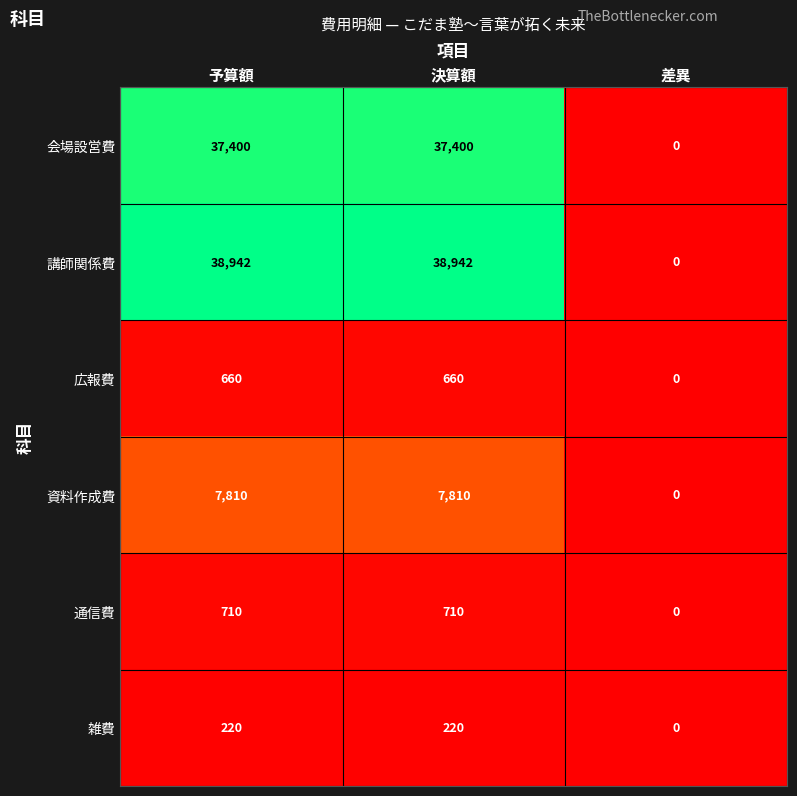

List the series in order of their peak value, highest first.

講師関係費, 会場設営費, 資料作成費, 通信費, 広報費, 雑費